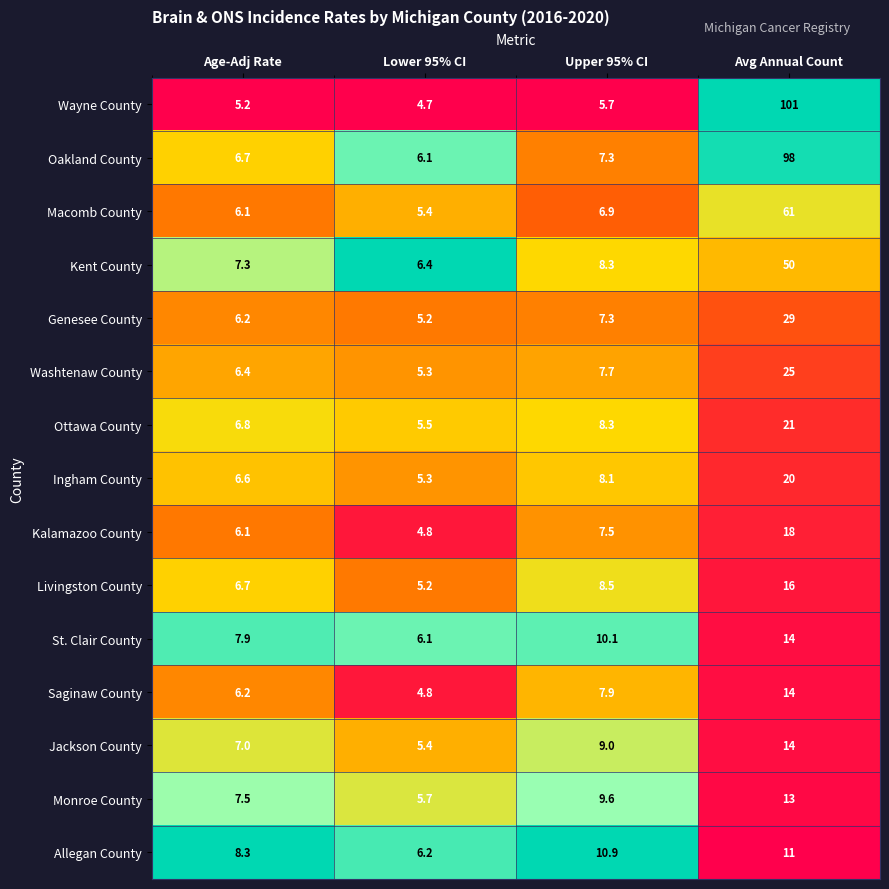

What is the difference between the Kalamazoo County values at Lower 95% CI and Upper 95% CI?

2.7